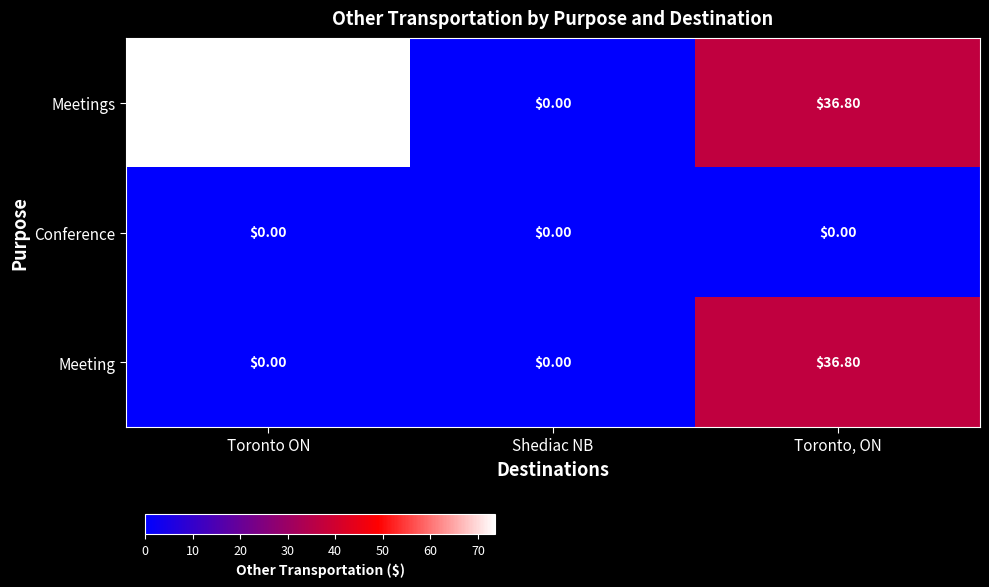

Which category has the lowest value in the Meetings series?

Shediac NB